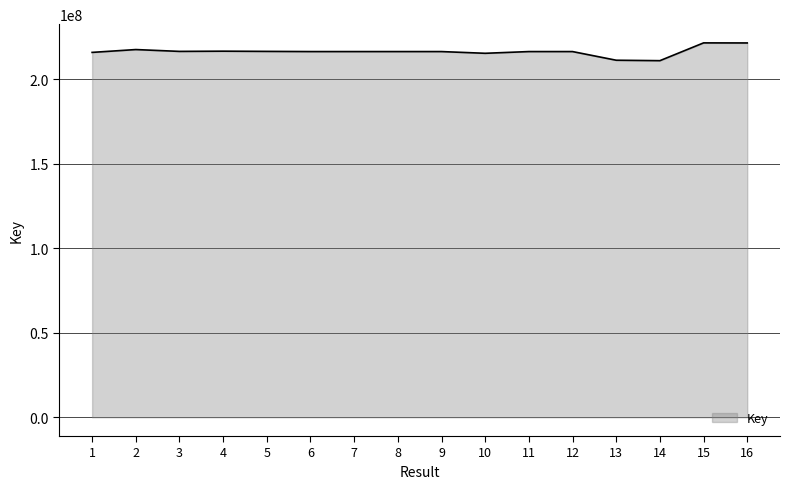

Where does the data first go above 216354534?

2